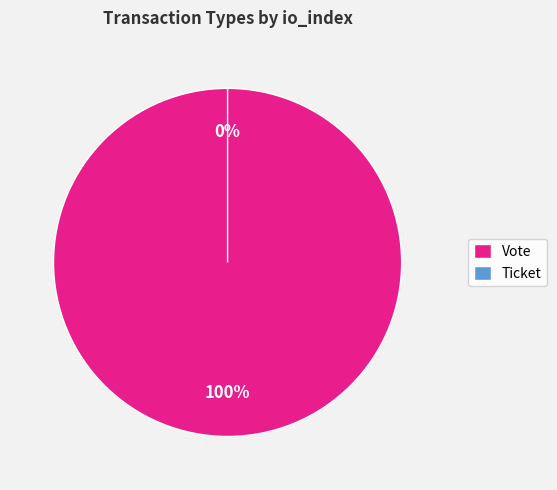

To the nearest percent, what is the combined percentage of Ticket and Vote?

100%